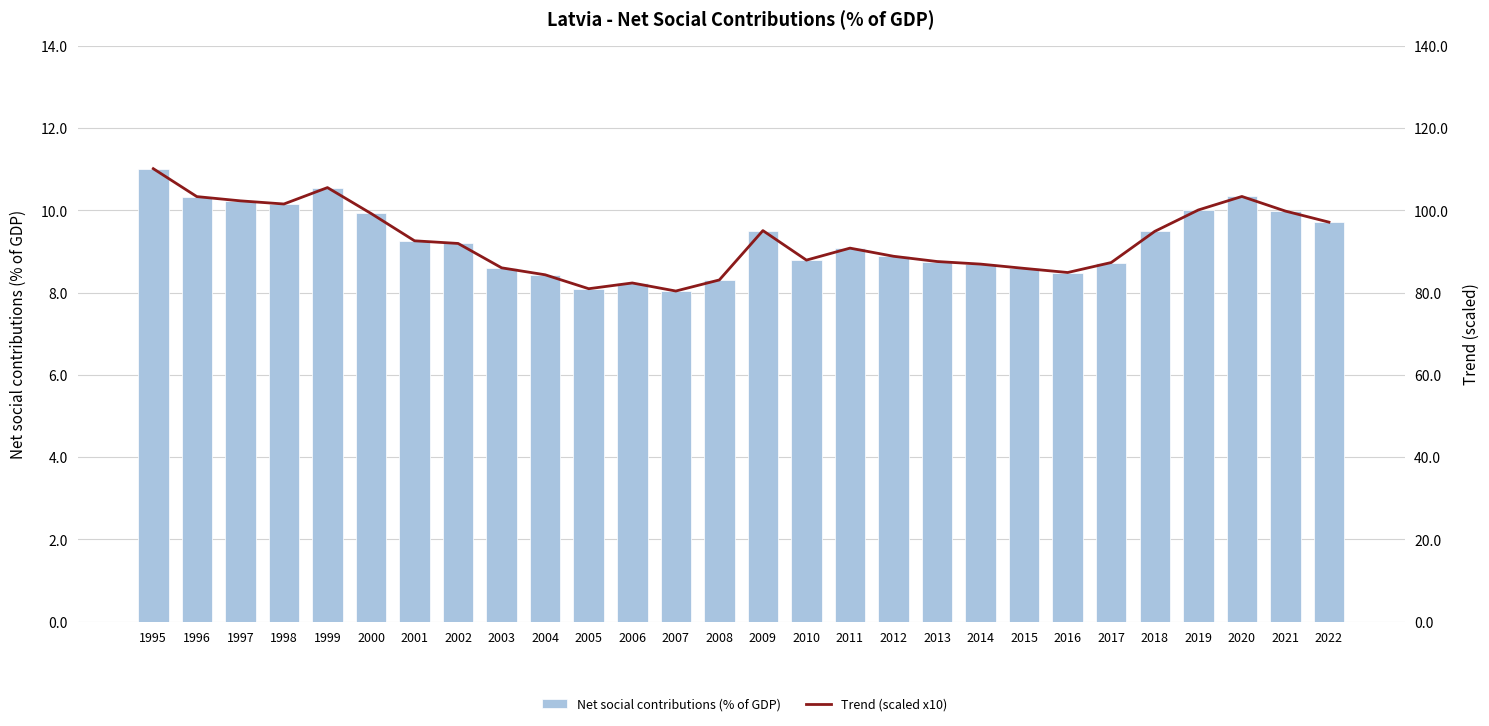

Read the Trend (scaled x10) value at 1996.

103.3